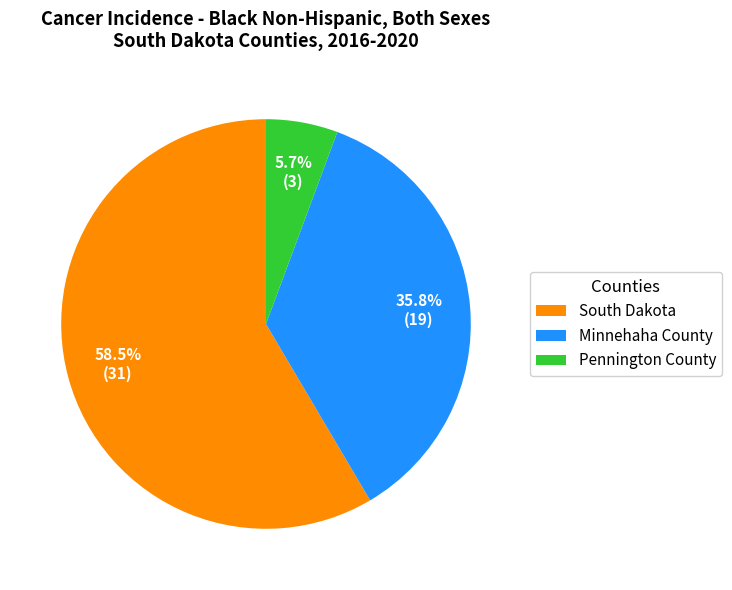

To the nearest percent, what is the combined percentage of South Dakota and Minnehaha County?

94%